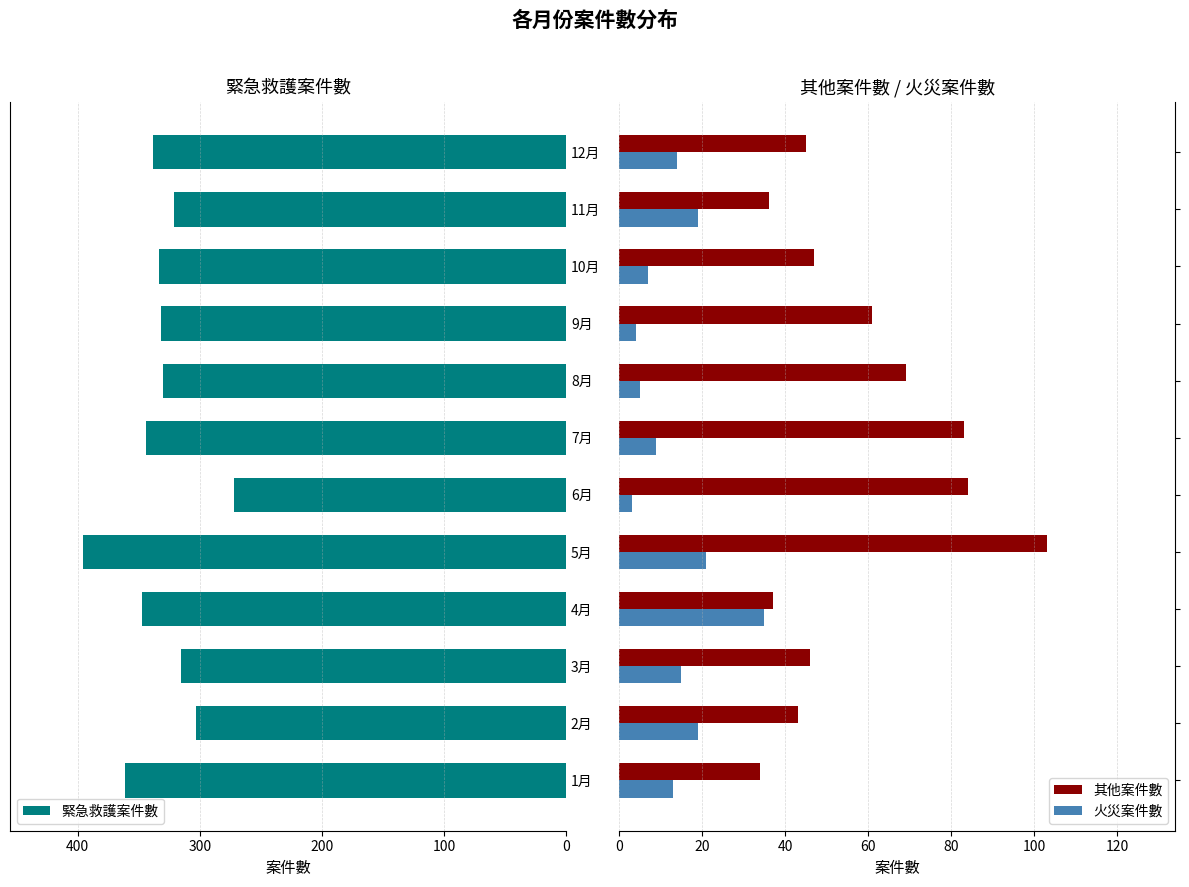

What is the average value of the 火災案件數 series?

14